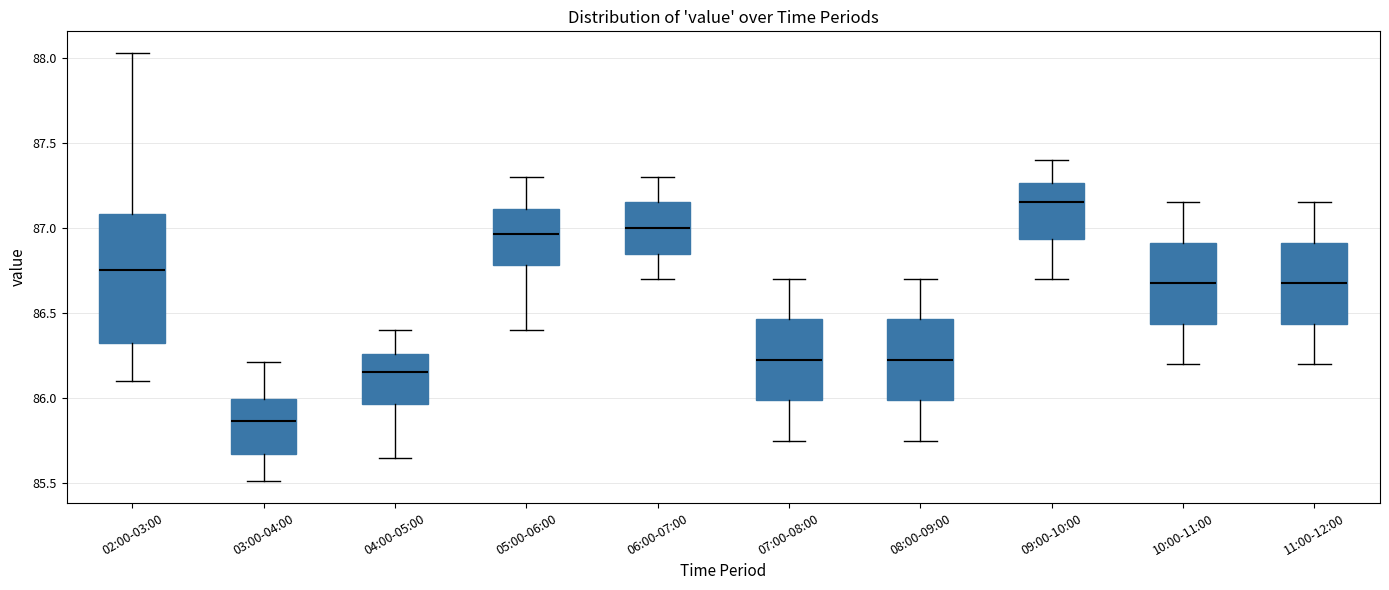

Comparing the boxes themselves (not the whiskers), which one is the tallest?

02:00-03:00